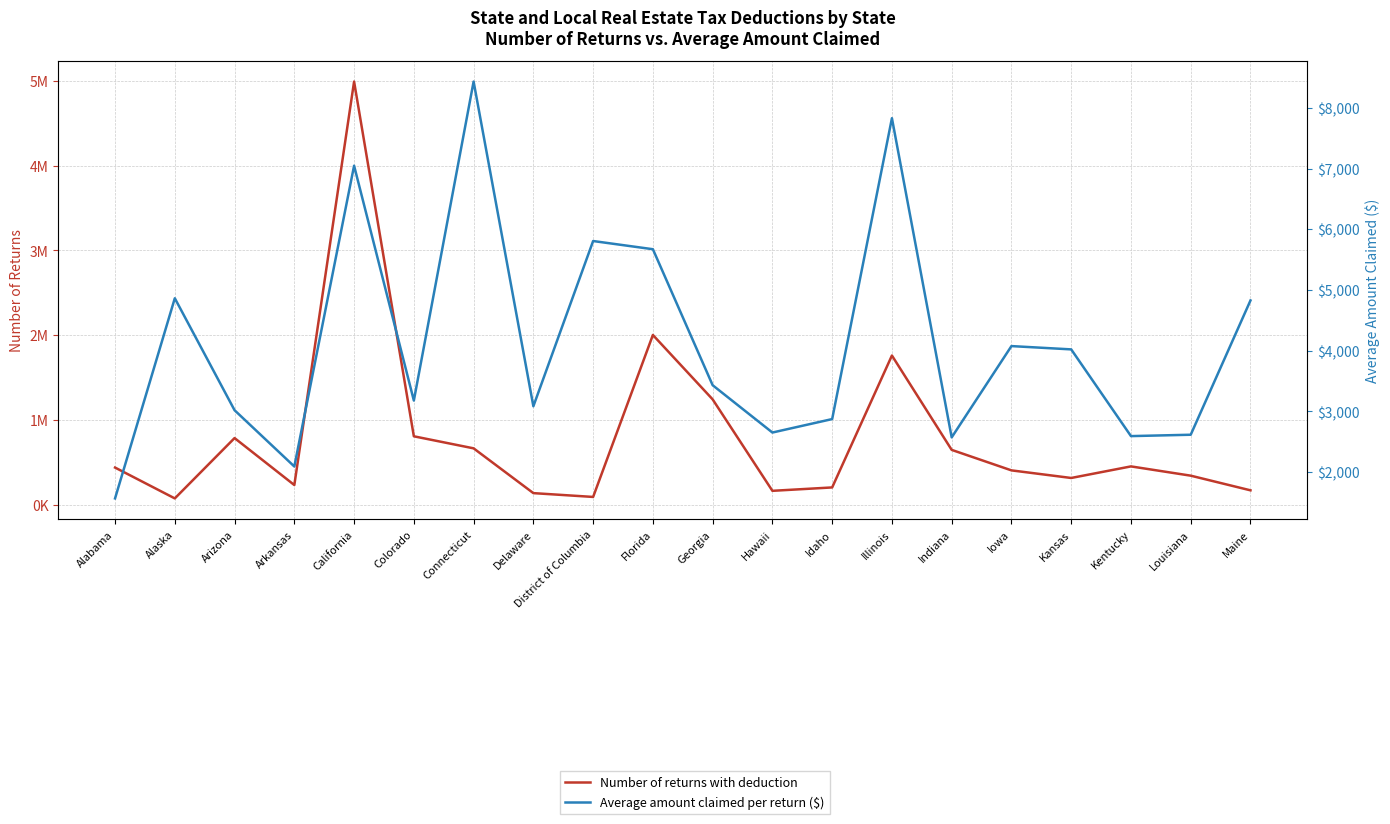

Reading left to right, what are all the values shown in this chart?

Number of returns with deduction: 436100.0	72020.0	784240.0	229860.0	4992580.0	805180.0	663000.0	134380.0	89370.0	2001200.0	1240960.0	161550.0	201550.0	1758540.0	644910.0	402910.0	313180.0	449840.0	340430.0	167390.0
Average amount claimed per return ($): 1568.1	4863.6	3020.0	2093.5	7046.2	3179.4	8431.7	3085.7	5806.0	5671.1	3432.0	2652.8	2874.4	7828.4	2573.0	4076.1	4021.8	2593.9	2616.5	4827.7